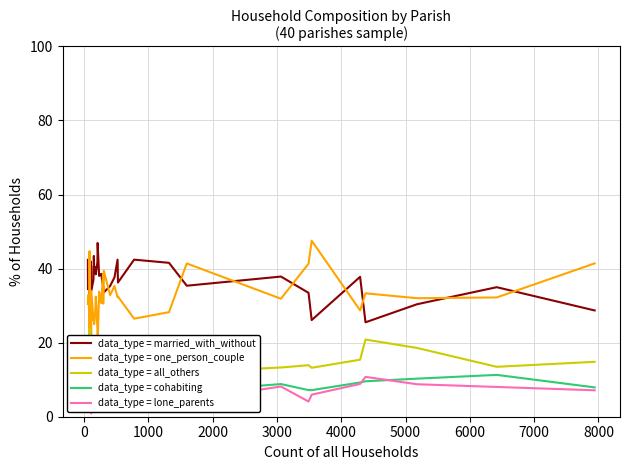

Does the chart have visible grid lines?

Yes